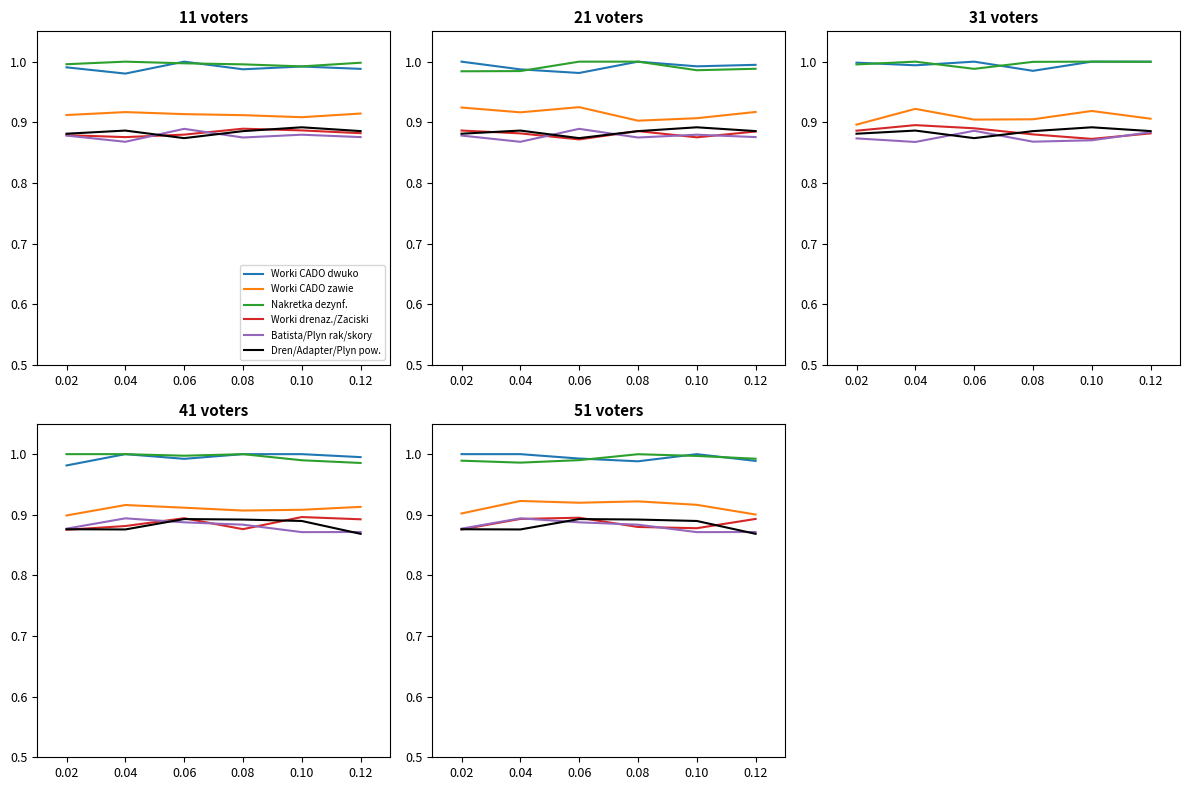

List the labels in order of Nakretka dezynf. value, smallest first.

0.04, 0.02, 0.06, 0.12, 0.10, 0.08